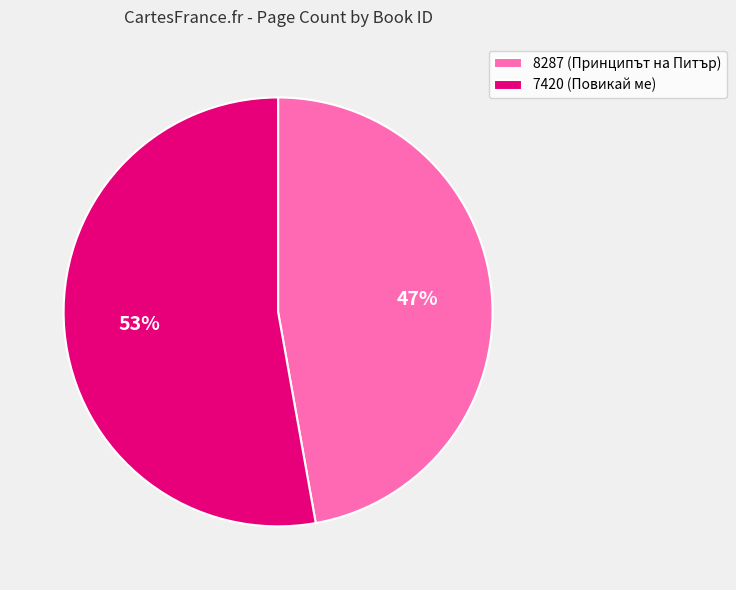

What is the majority slice?

7420